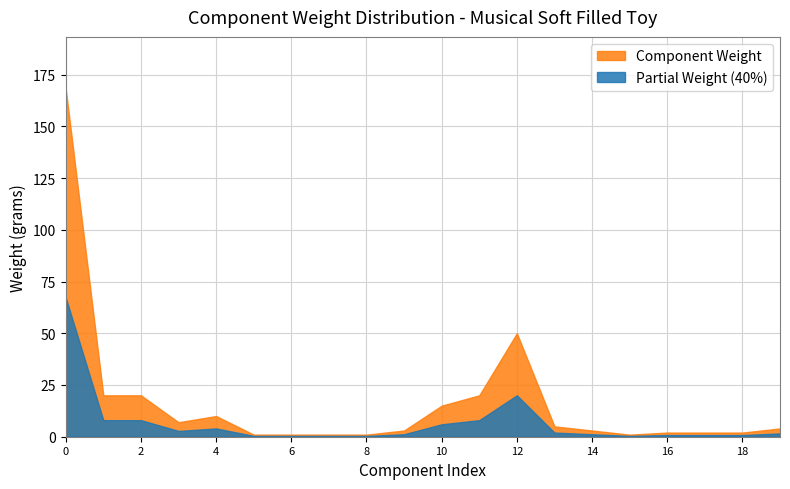

Rank the series by their maximum value, from highest to lowest.

Component Weight, Partial Weight (40%)